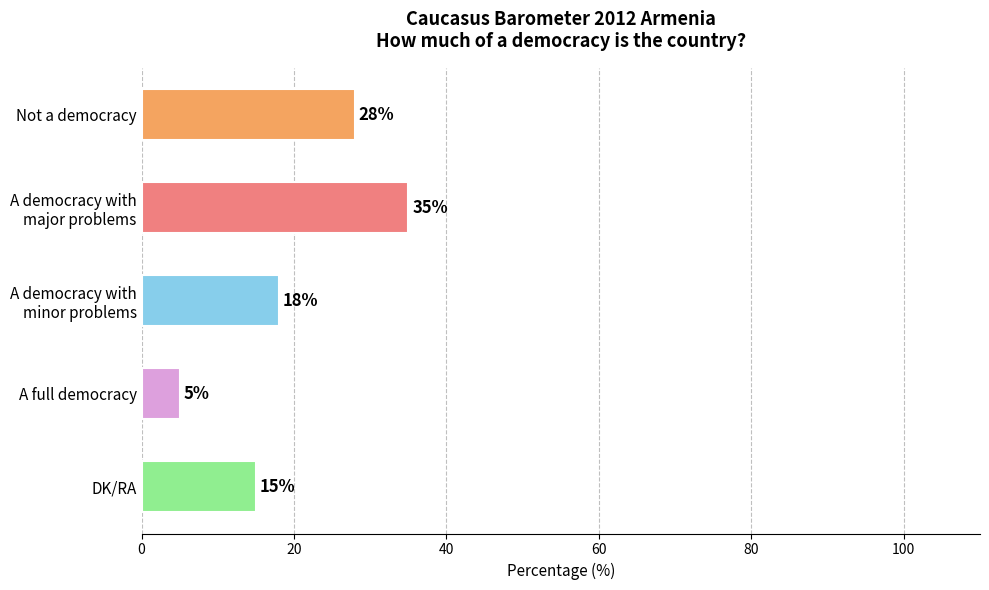

Reading bottom to top, what are all the values shown in this chart?

15	5	18	35	28